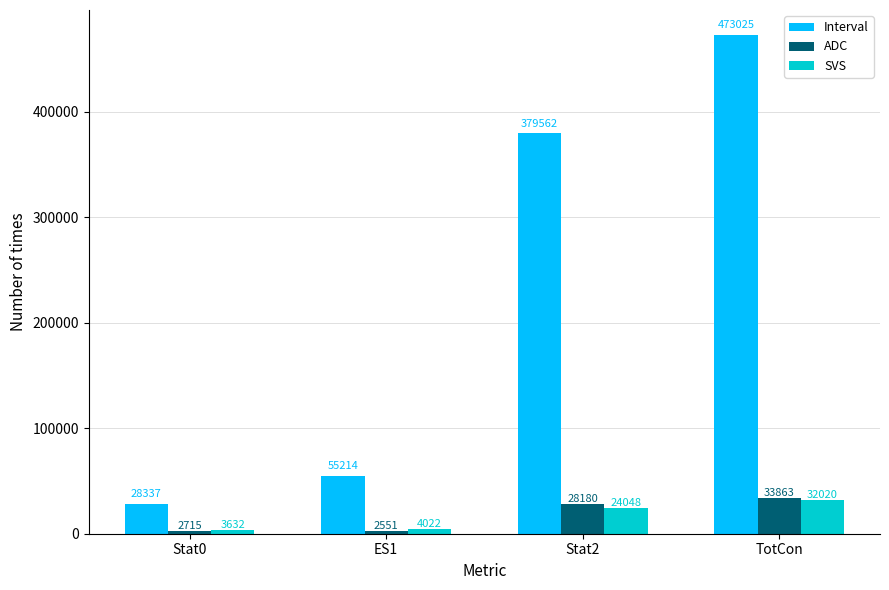

Which series has the largest range (max minus min)?

Interval